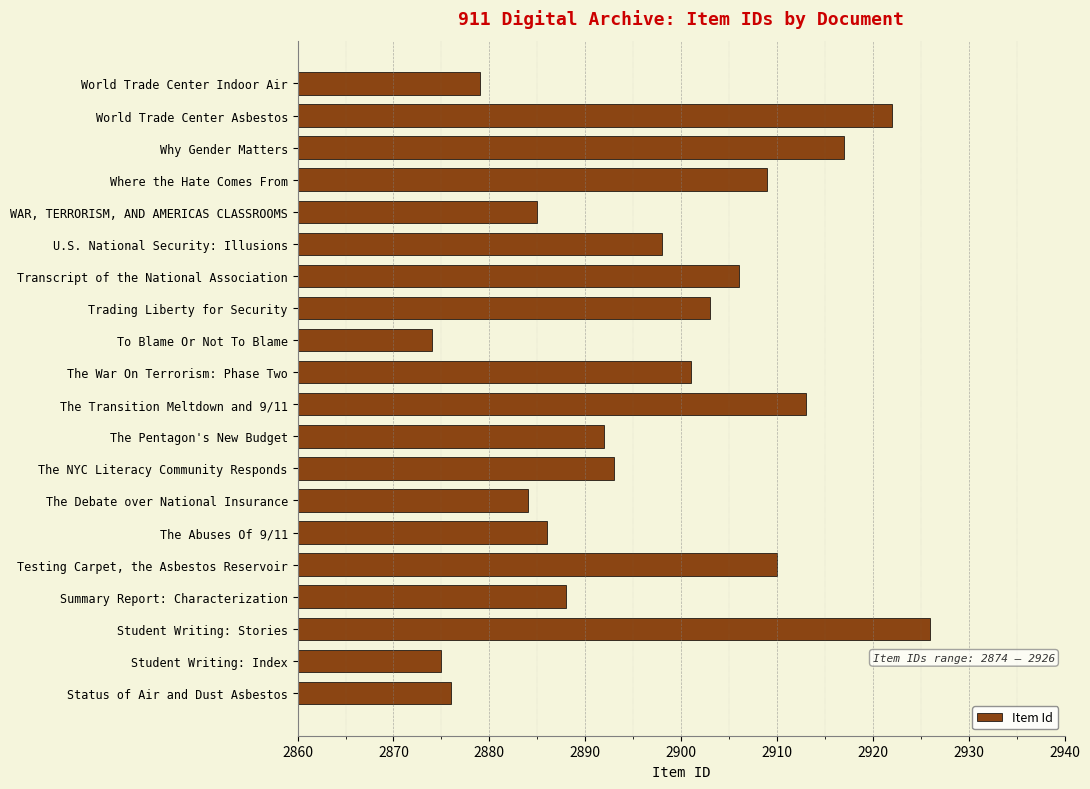

What is the difference between the maximum and second lowest values?

51